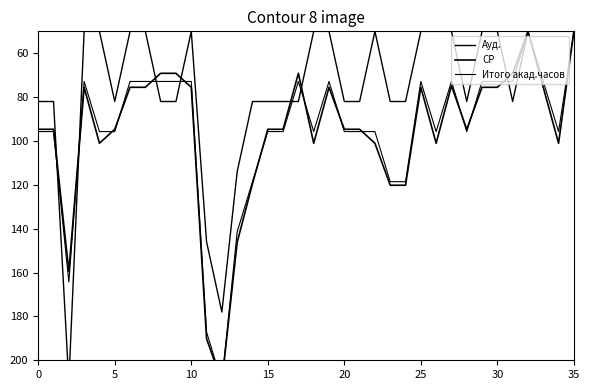

What is the label of the 4th point from the right?

32